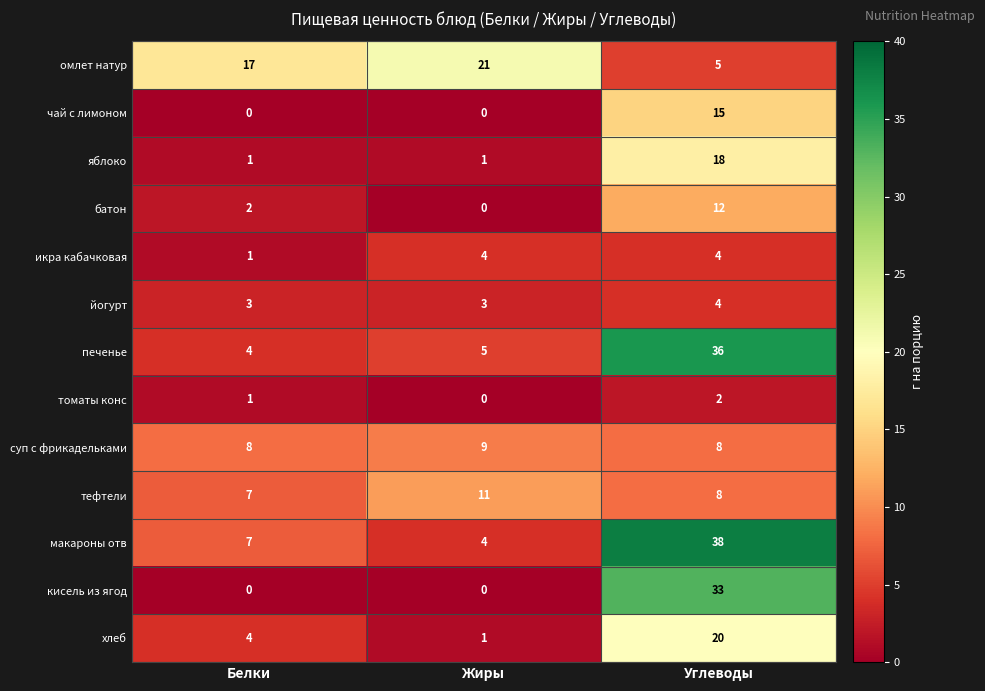

What is the approximate value of суп с фрикадельками at Жиры?

9